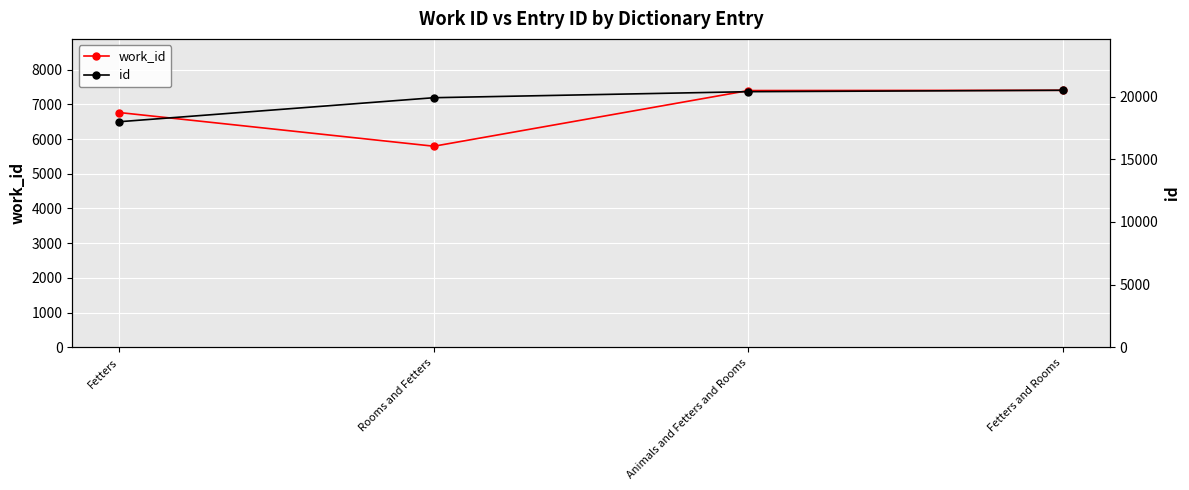

How many lines are shown in the chart?

2